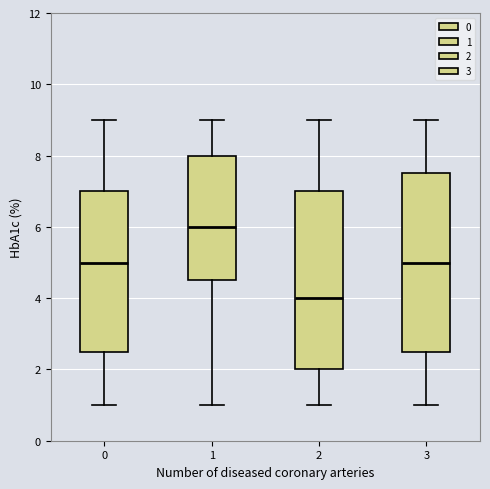

Reading left to right, read every box against the y-axis: the position of its median line, the range the box covers, and the ends of its whiskers. The values are not printed on the chart, so give them approximately, as read against the axis.

0: median 5.0, box 2.6 to 7.0, whiskers 1.0 to 9.0
1: median 6.0, box 4.6 to 8.0, whiskers 1.0 to 9.0
2: median 4.0, box 2.0 to 7.0, whiskers 1.0 to 9.0
3: median 5.0, box 2.6 to 7.6, whiskers 1.0 to 9.0